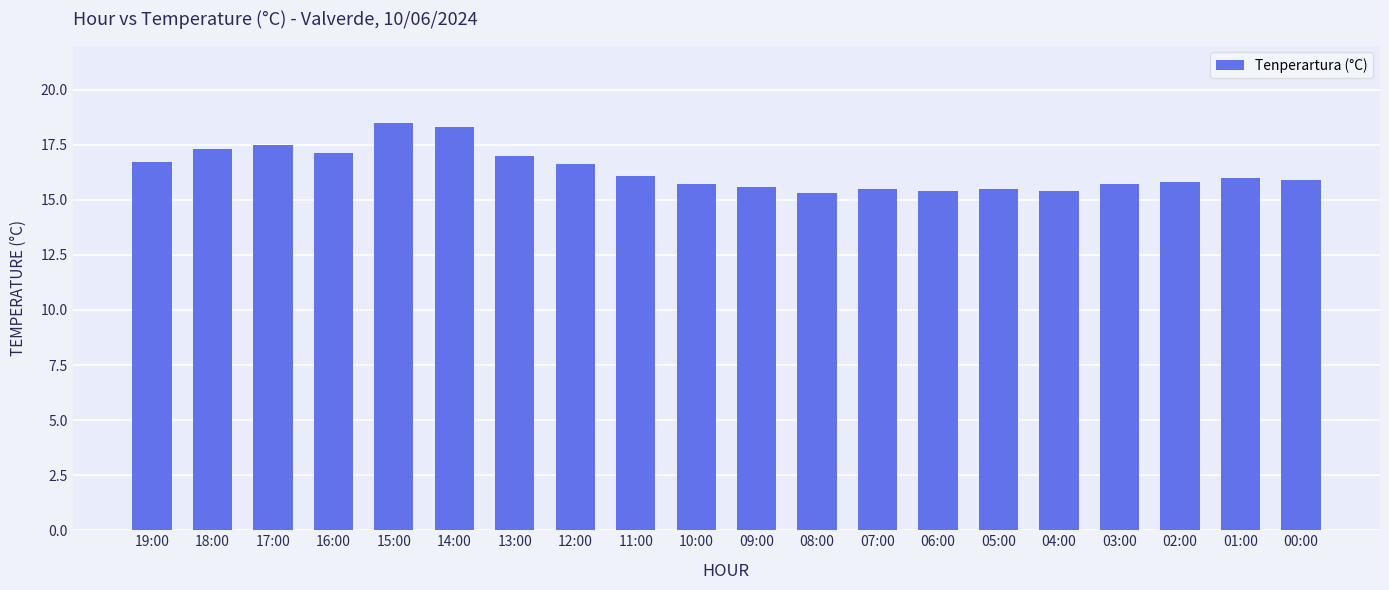

Which has a higher value, 15:00 or 19:00?

15:00